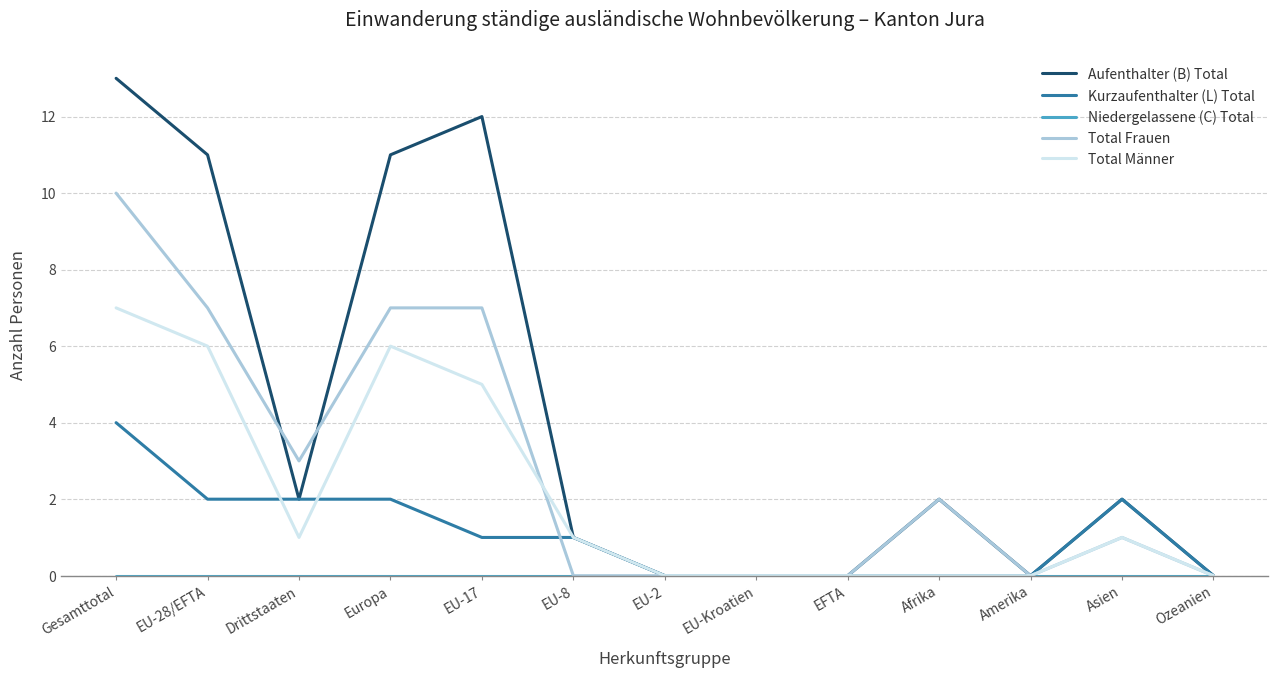

Which label corresponds to the largest value in the chart?

Gesamttotal